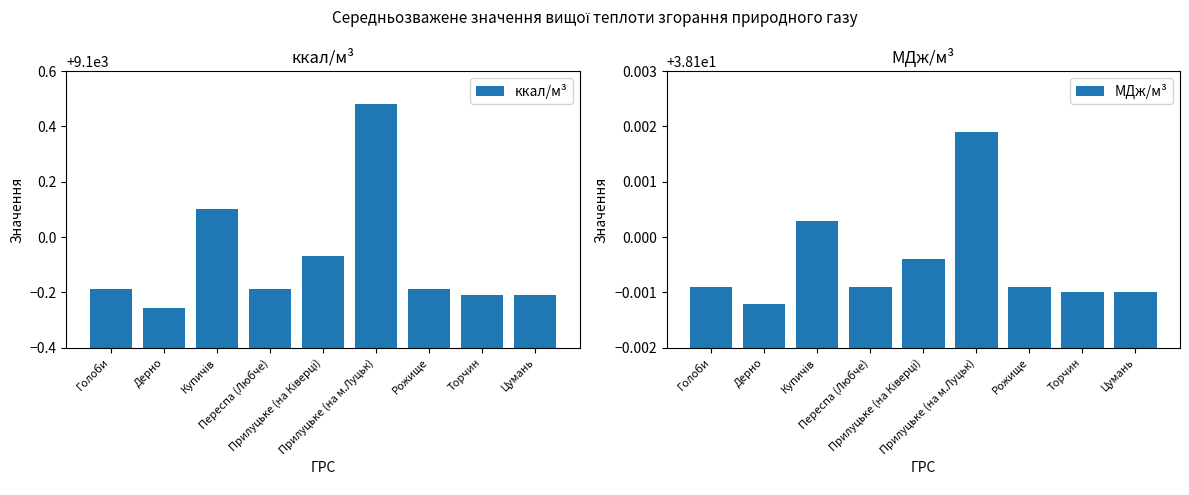

What are all the series names shown in the legend?

ккал/м³, МДж/м³